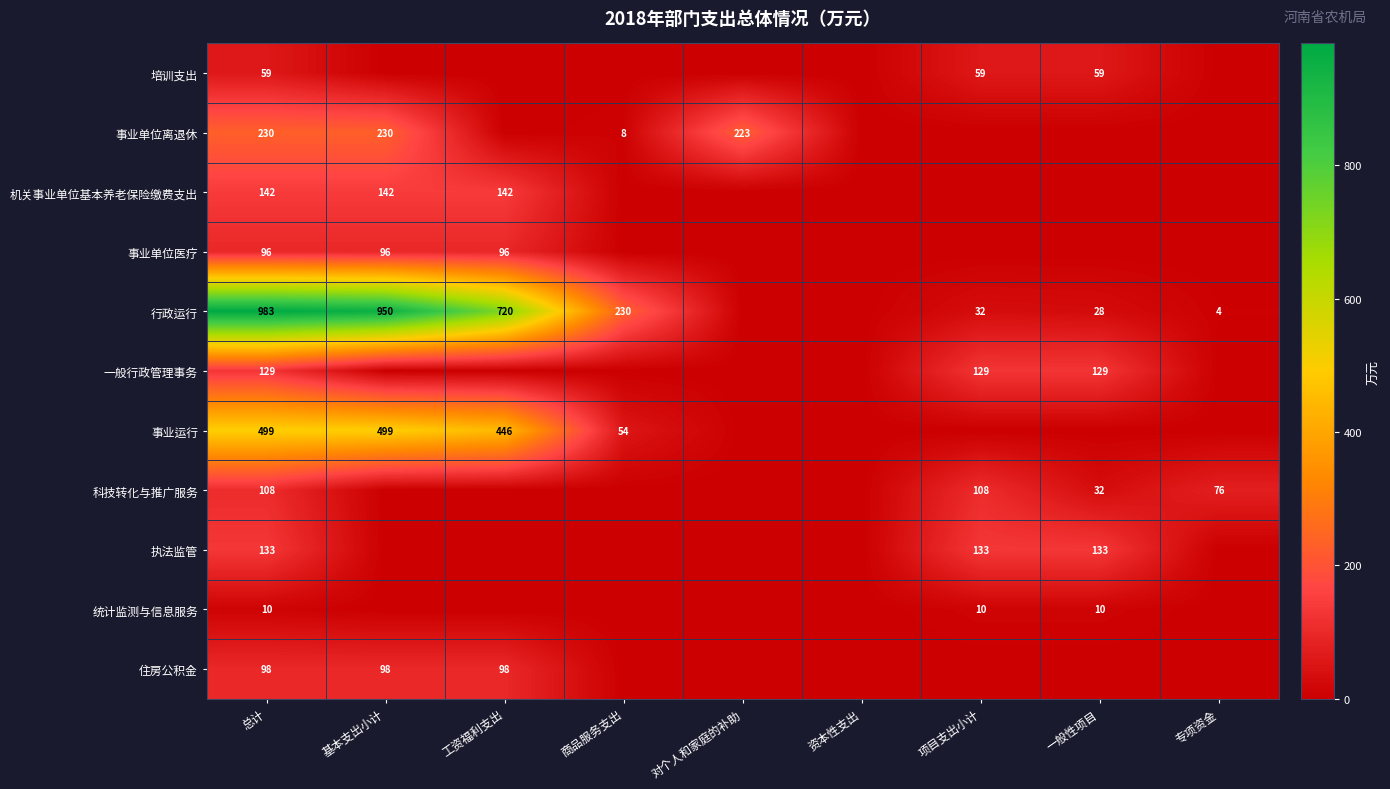

The value of 住房公积金 at 基本支出小计 is 141. True or false?

False